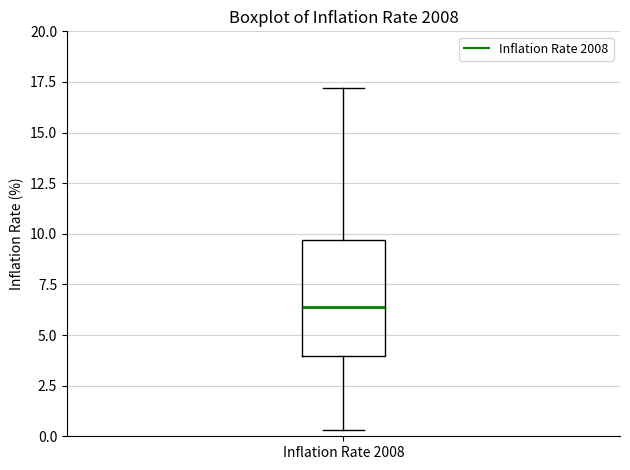

Where is the lower edge of the box for Inflation Rate 2008 on the y-axis? The values are not printed on the chart, so give them approximately, as read against the axis.

4.0